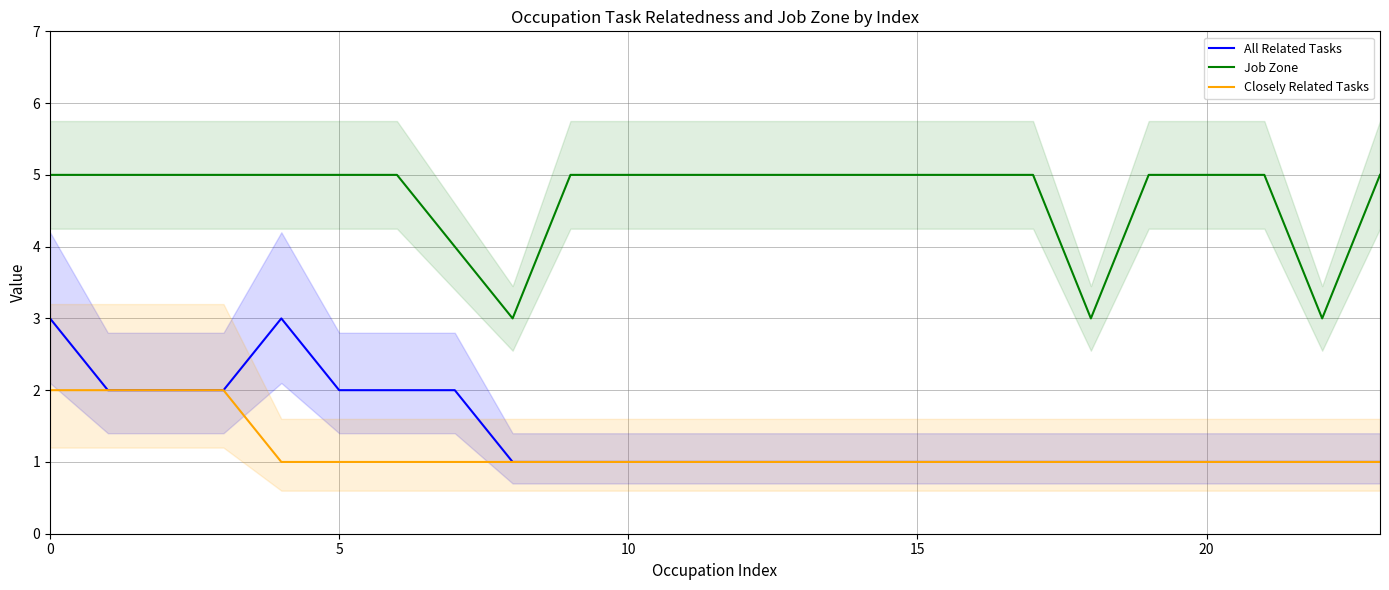

What are all the series names shown in the legend?

All Related Tasks, Job Zone, Closely Related Tasks